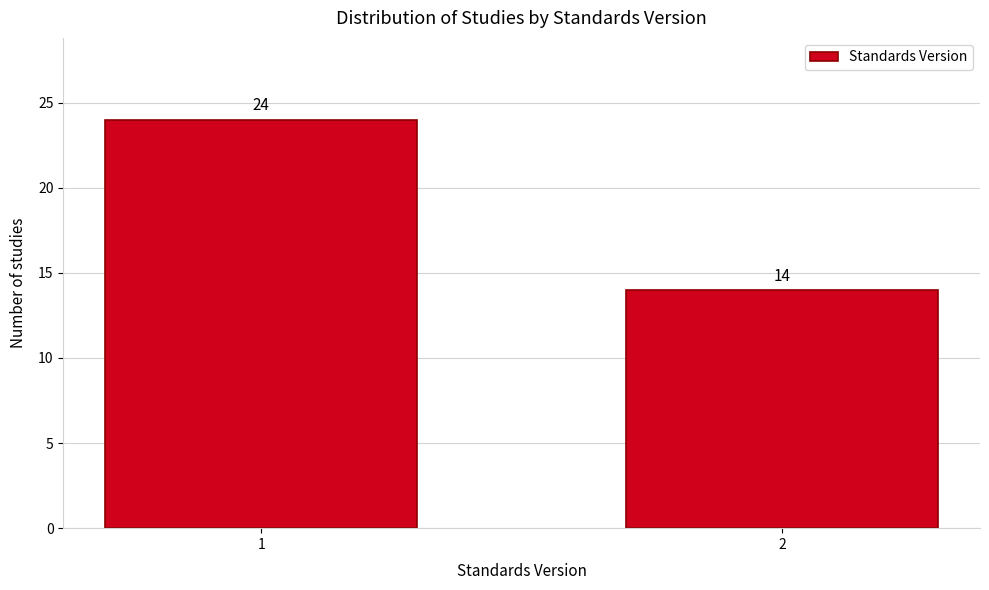

Reading left to right, list all the values displayed in this chart.

1=24	2=14